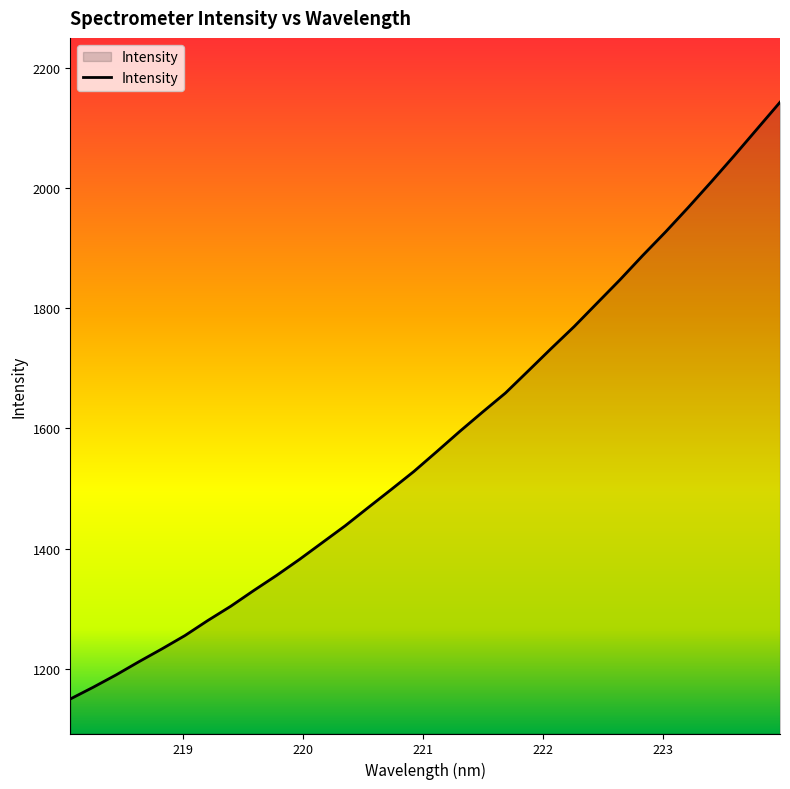

What is the minimum value shown in the chart?

1149.4